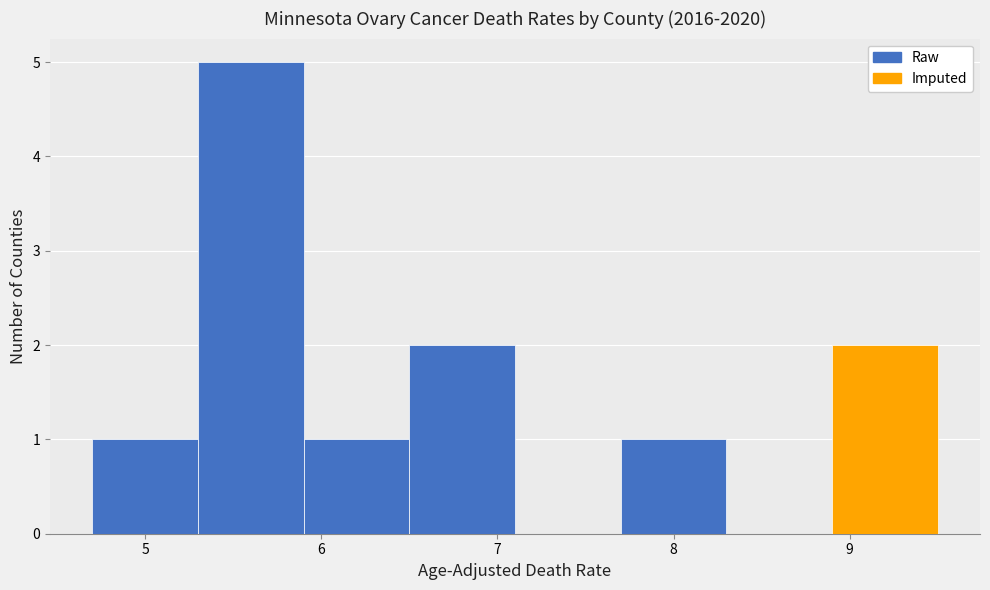

Reading left to right, list every bar in this chart as the range it spans on the x-axis followed by its height. The values are not printed on the chart, so give them approximately, as read against the axis.

4.7 to 5.3: 1
5.3 to 5.9: 5
5.9 to 6.5: 1
6.5 to 7.1: 2
7.1 to 7.7: 0
7.7 to 8.3: 1
8.3 to 8.9: 0
8.9 to 9.5: 2